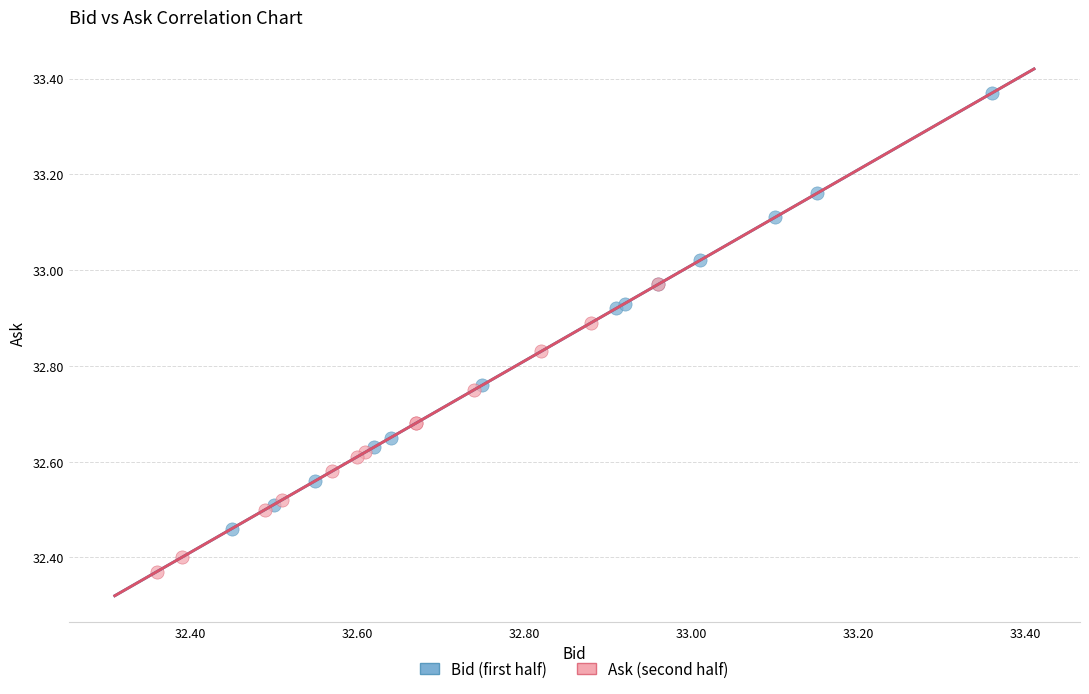

Which series contains the highest Y value?

Bid (first half)